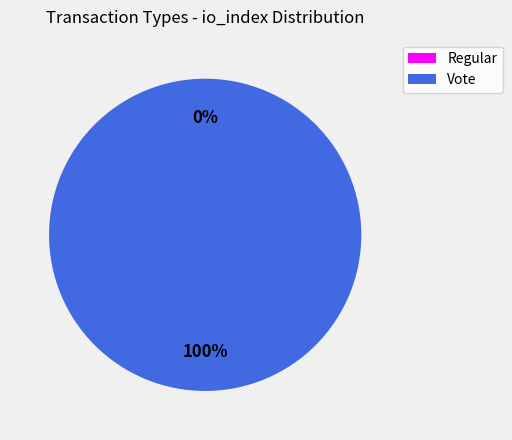

Which category has the biggest portion of the pie?

Vote